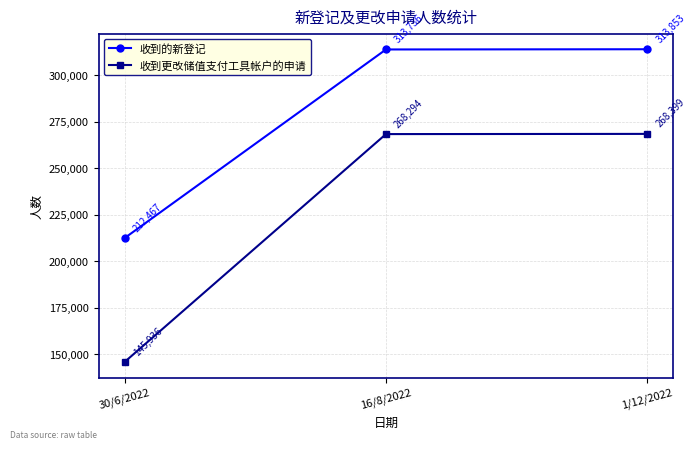

What are all the series names shown in the legend?

收到的新登记, 收到更改储值支付工具帐户的申请